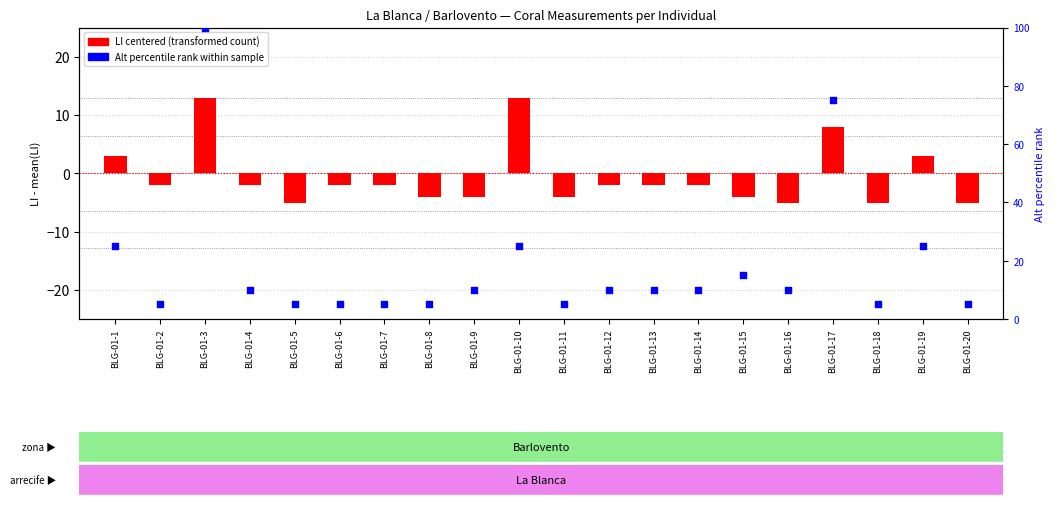

Is the value of LI centered at BLG-01-1 greater than the value of Alt percentile at BLG-01-16?

No